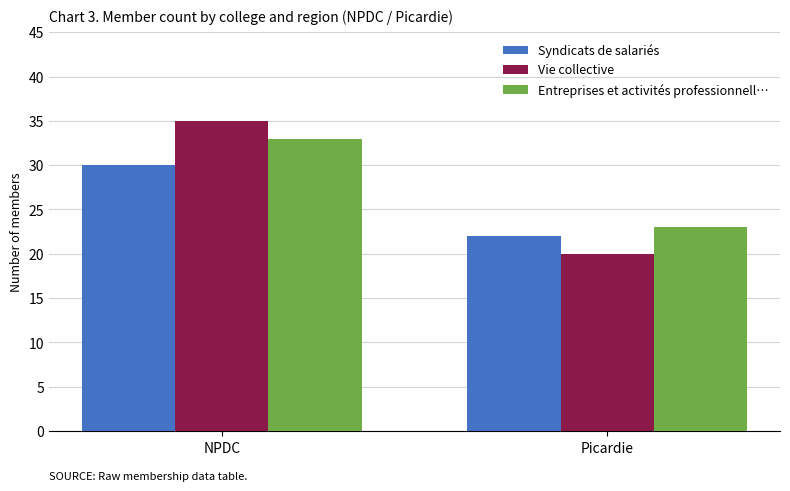

Rank the series at Picardie from lowest to highest value.

Vie collective, Syndicats de salariés, Entreprises et activités professionnell…